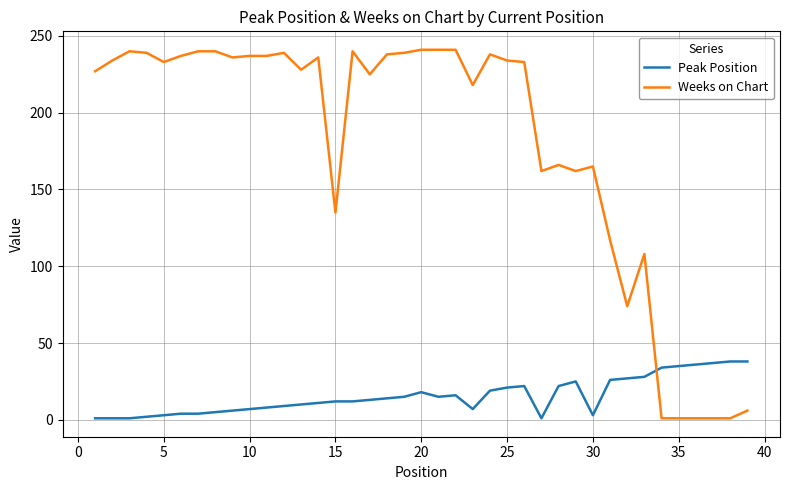

Rank the series by their maximum value, from lowest to highest.

Peak Position, Weeks on Chart